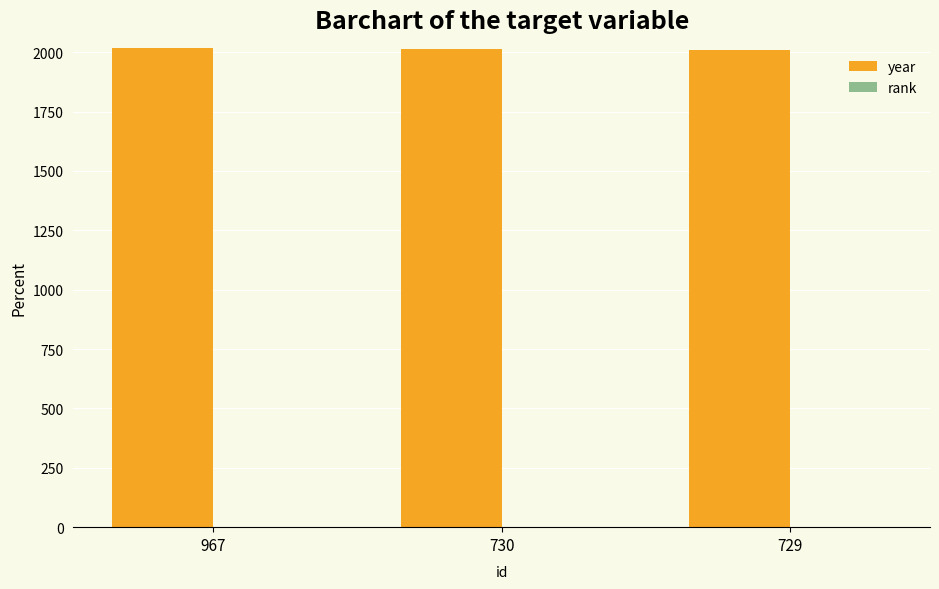

True or false: year has a value of 2858 at 730.

False